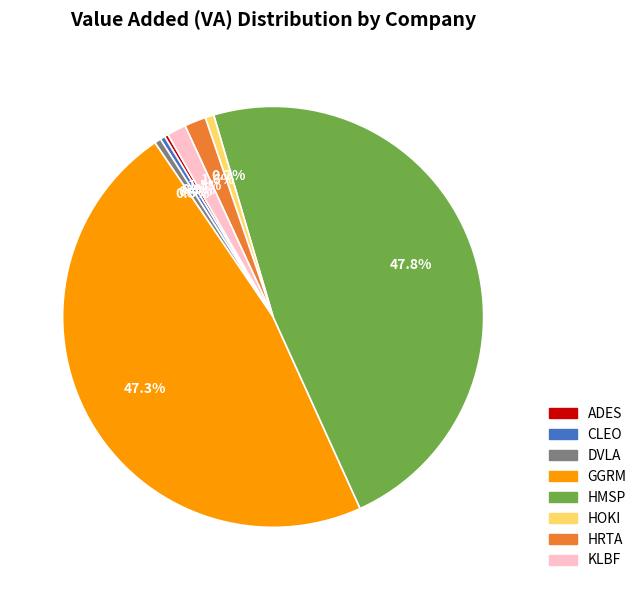

Does any single category account for the majority?

No